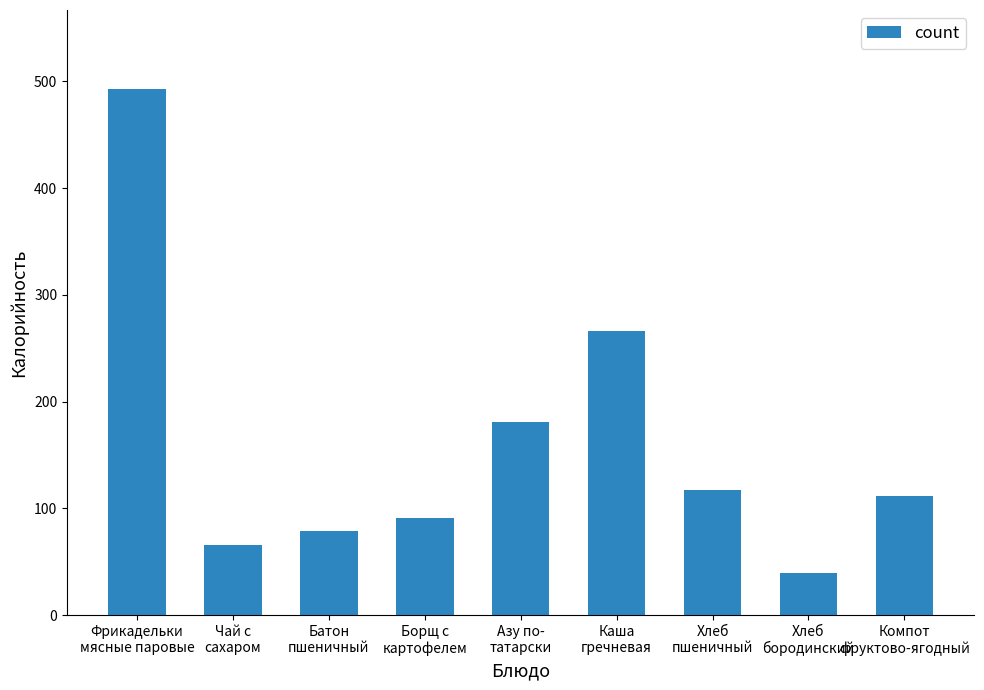

What is the ratio of the value at Чай с
сахаром to the value at Фрикадельки
мясные паровые?

0.1